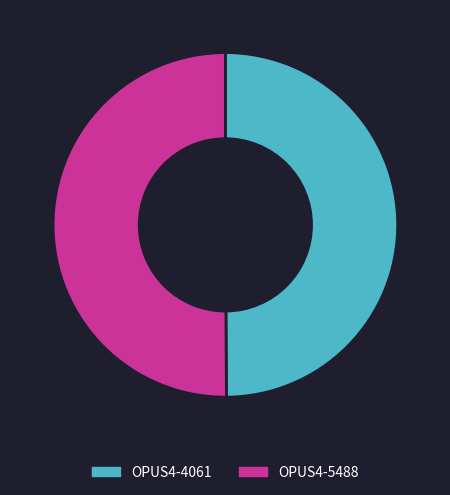

The OPUS4-5488 slice represents 50% of the pie. True or false?

True